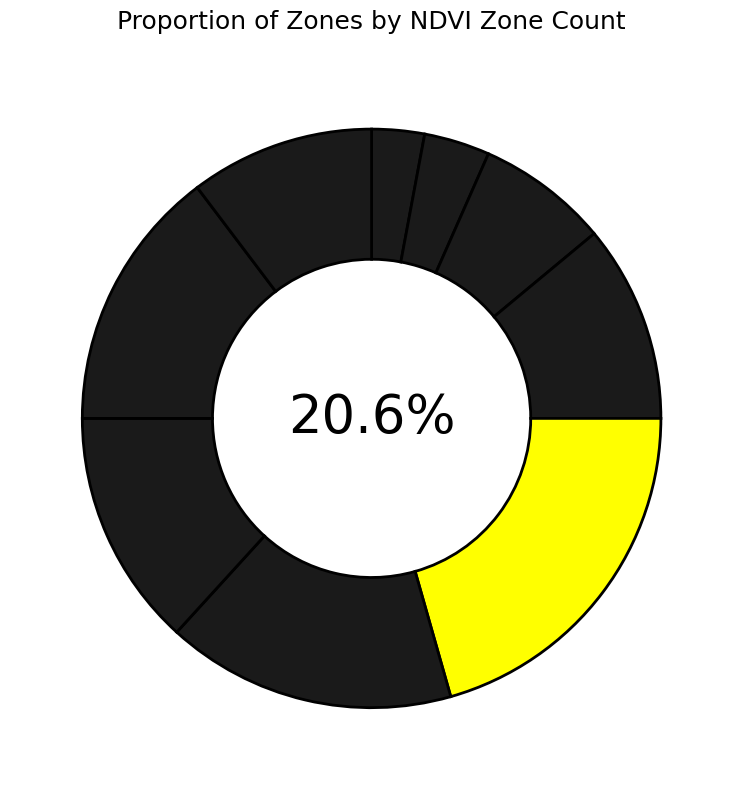

To the nearest percent, what portion does Zone 3 represent?

7%